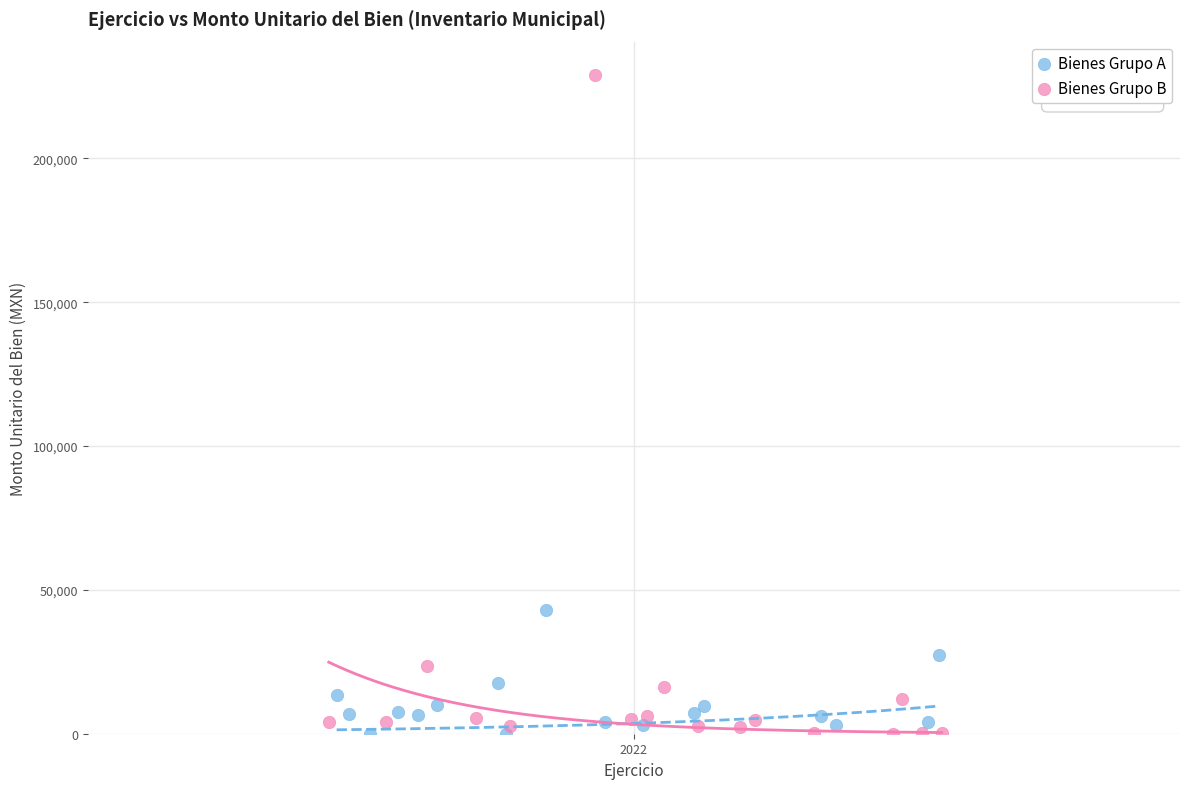

Which series has the largest Y range (max minus min)?

Bienes Grupo B